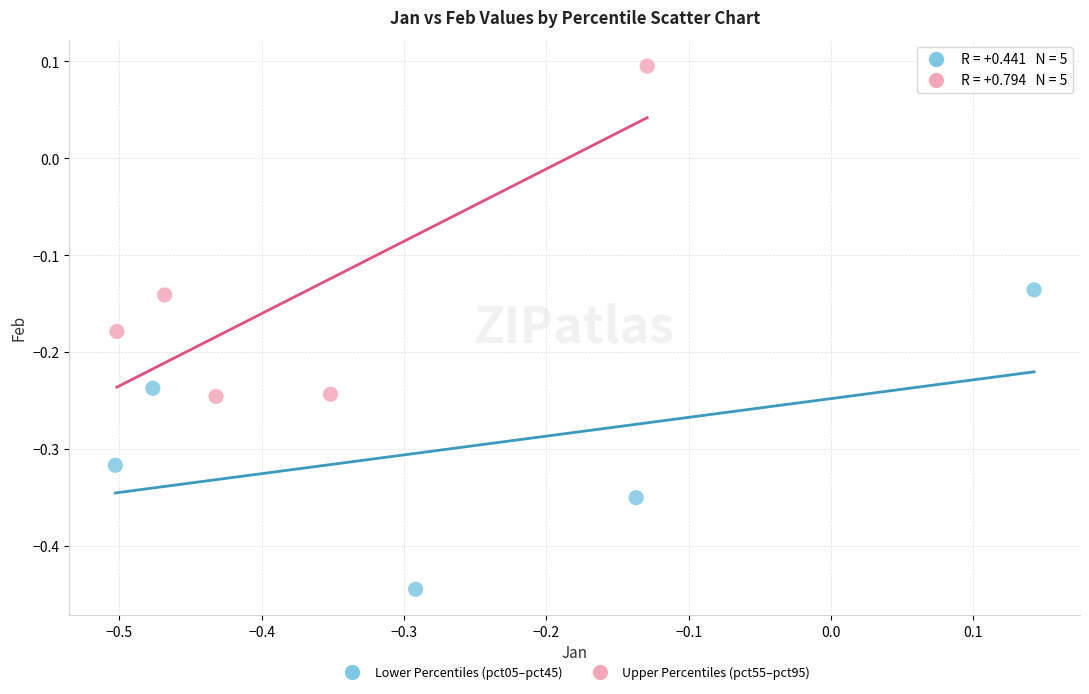

Which series has the widest spread of Y values?

Upper Percentiles (pct55–pct95)